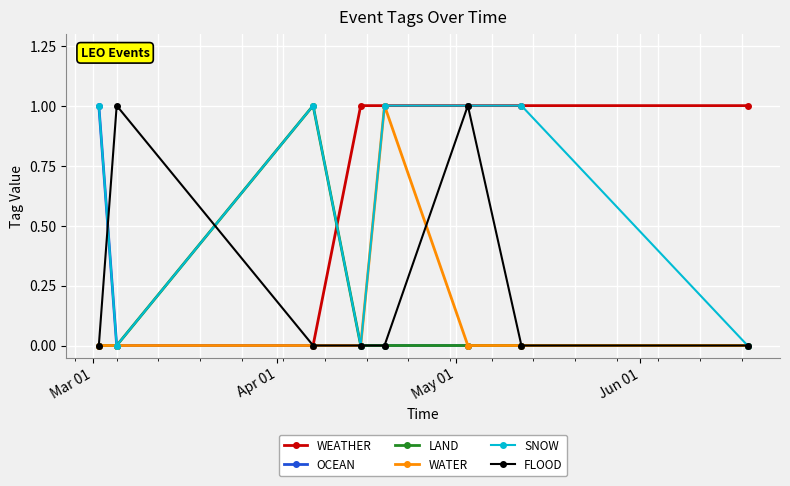

What is the value of the WEATHER point at the 4th from the left?

1